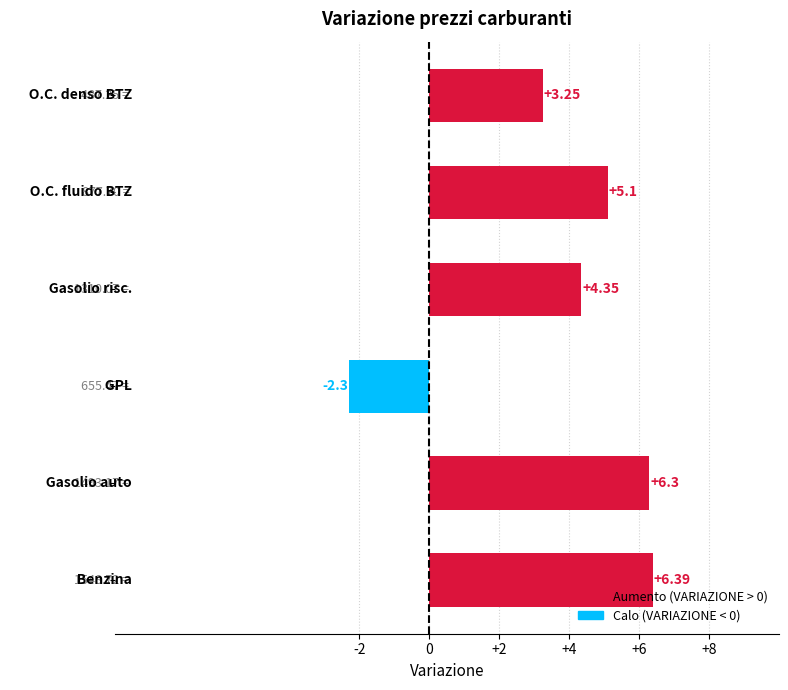

What is the average value?

3.8